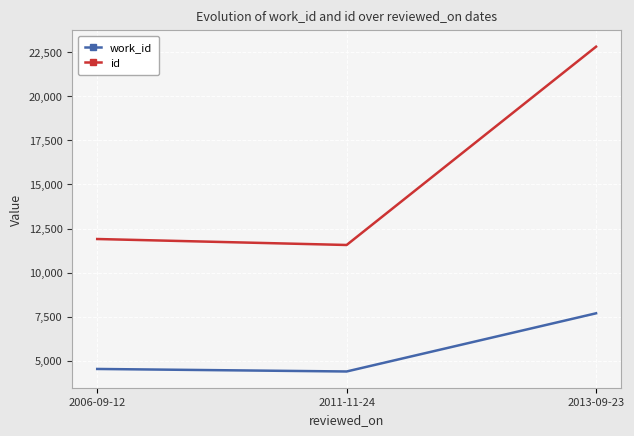

At which category is the sum across all series the highest?

2013-09-23